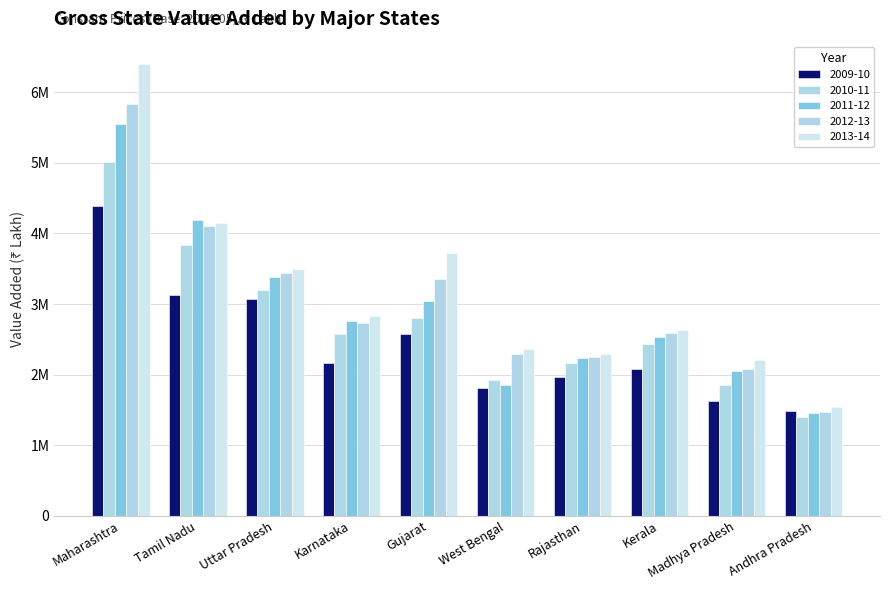

Reading left to right, what are all the values shown in this chart?

2009-10: 4388880	3133919	3067822	2170017	2570000	1804375	1970629	2083035	1628477	1487782
2010-11: 5017682	3838614	3201964	2570310	2796209	1918634	2169584	2427637	1852742	1401767
2011-12: 5556497	4193375	3377853	2755446	3043699	1849270	2239454	2528824	2053957	1450211
2012-13: 5834207	4102094	3443019	2736235	3348068	2297526	2248763	2586912	2081822	1471233
2013-14: 6398124	4152170	3492193	2834104	3727761	2369436	2287104	2625980	2208223	1541900